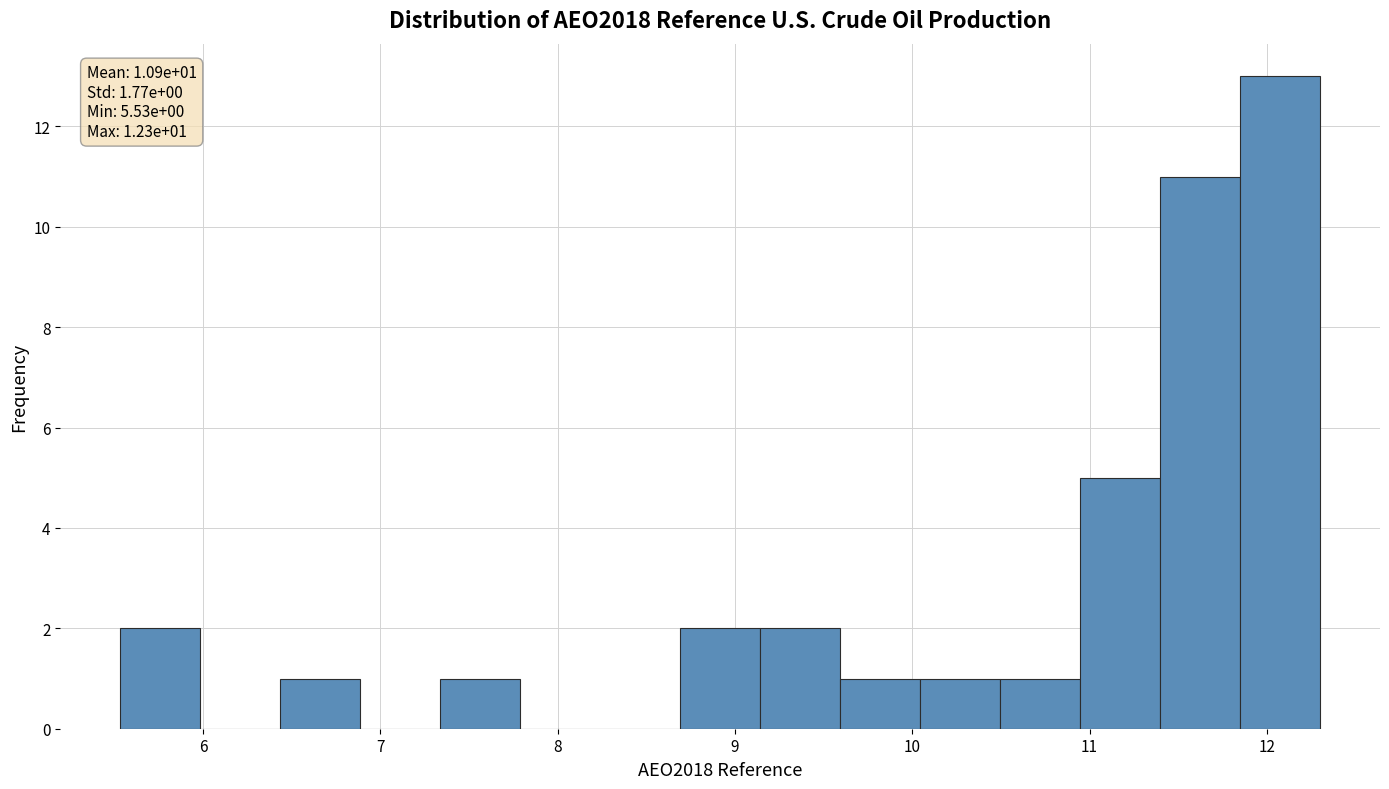

Which range on the x-axis has the tallest bar?

11.8 to 12.3